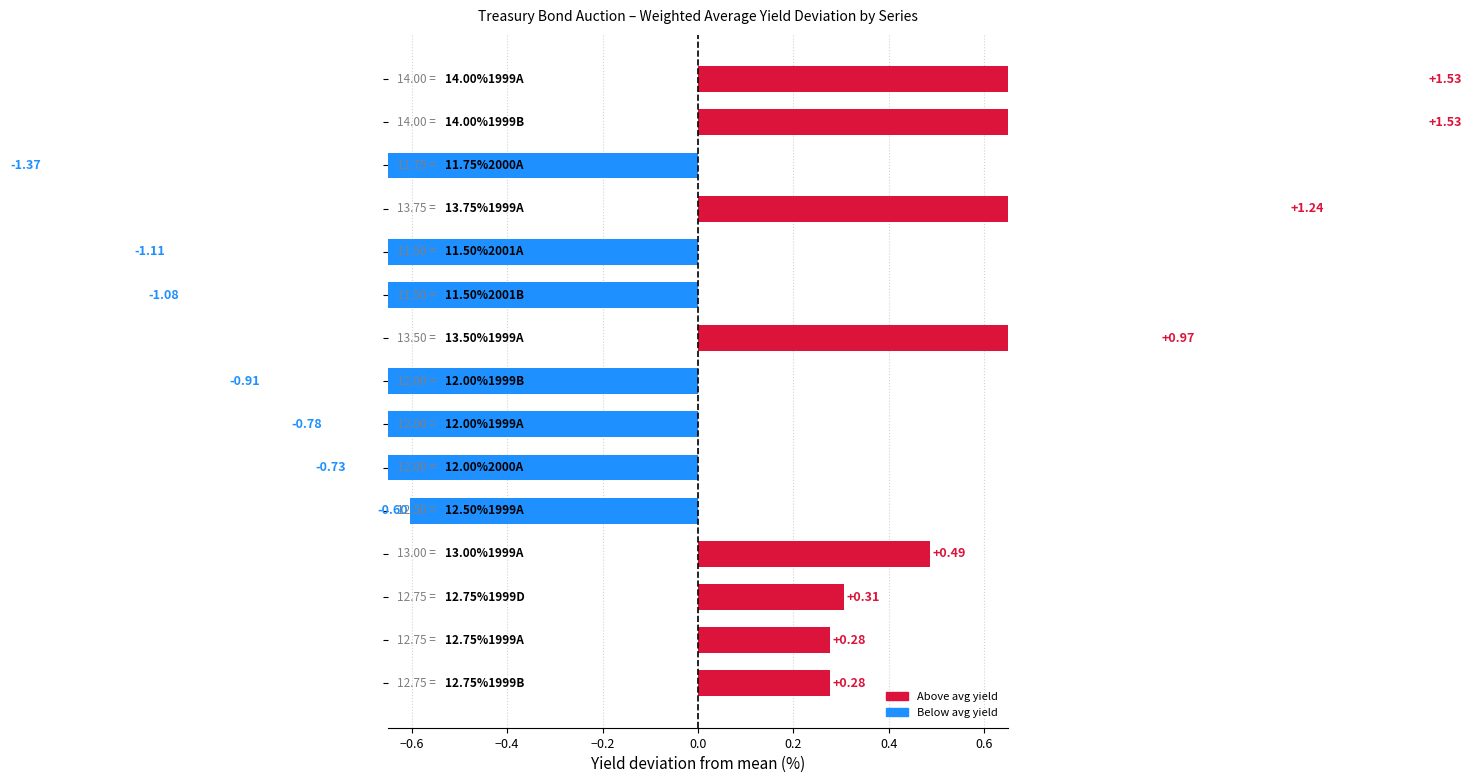

Is it true that the value at −0.6 is 2.1?

False